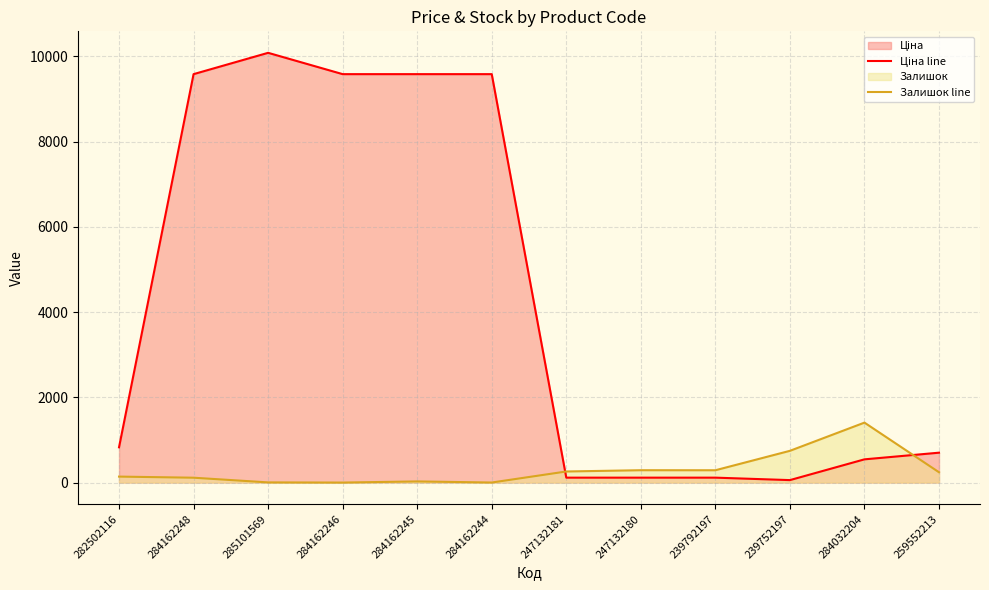

True or false: Ціна line has a value of 14218.8 at 284162246.

False